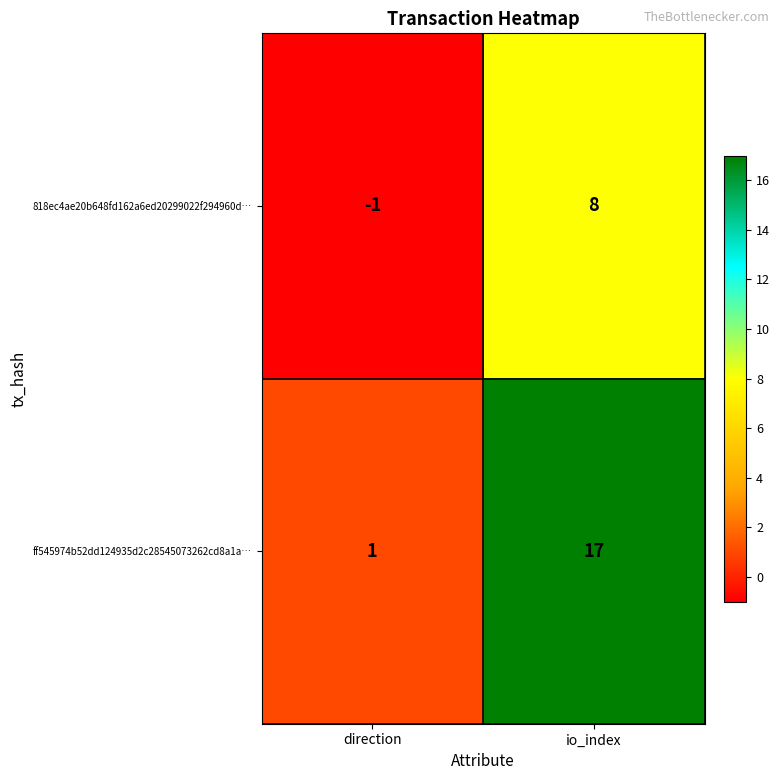

What is the greatest value displayed?

17